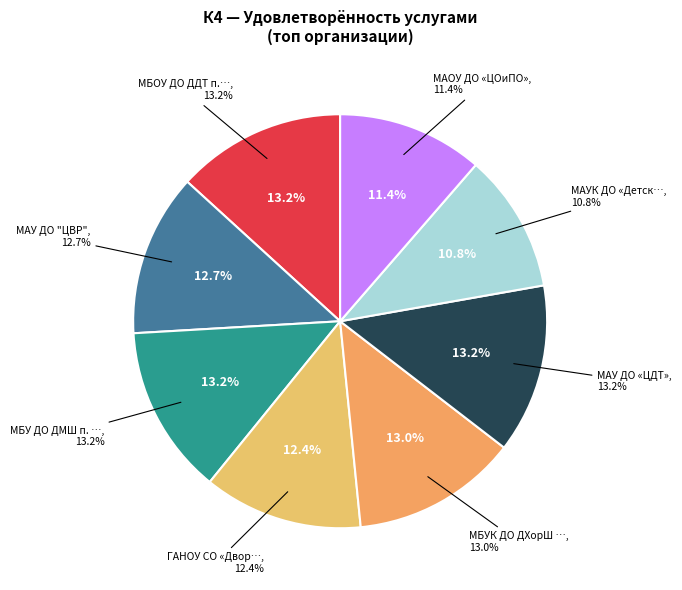

True or false: МБУК ДО ДХорШ № 2 accounts for 1% of the total.

False